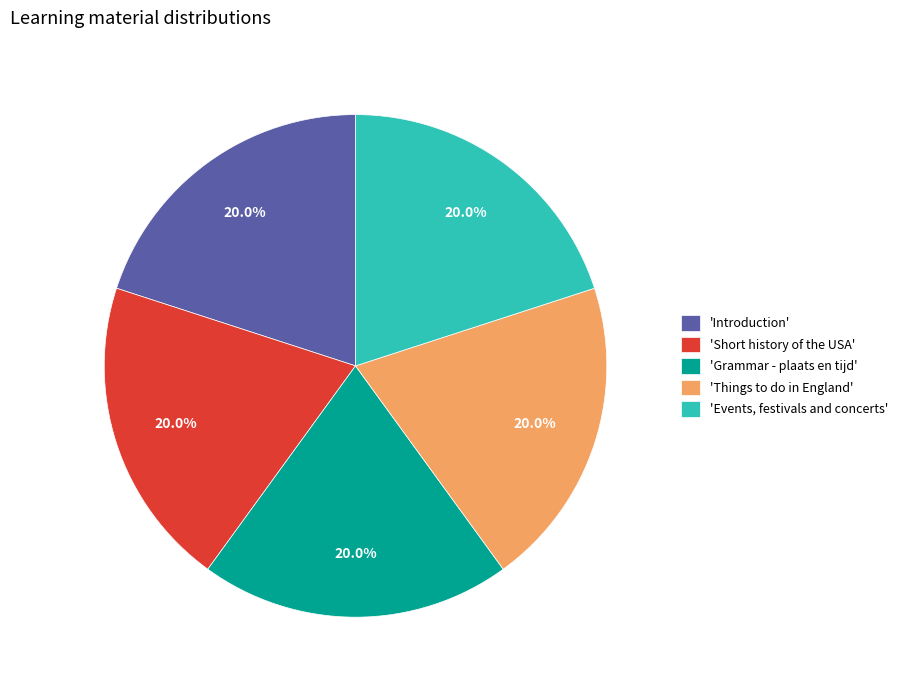

What portion of the pie excludes 'Events, festivals and concerts'?

80.0%